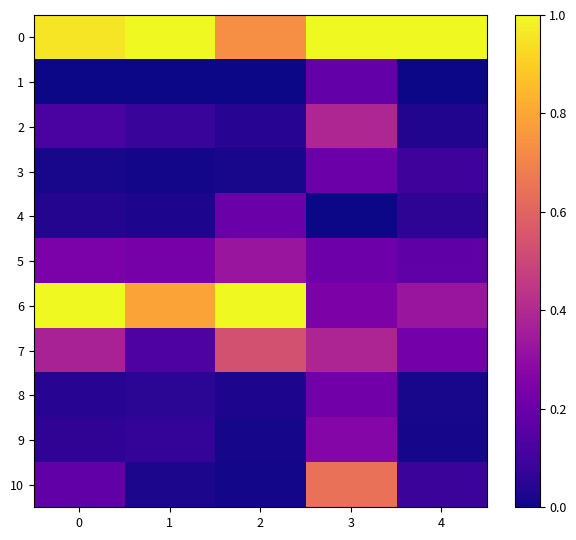

At which category is the sum across all series the highest?

3